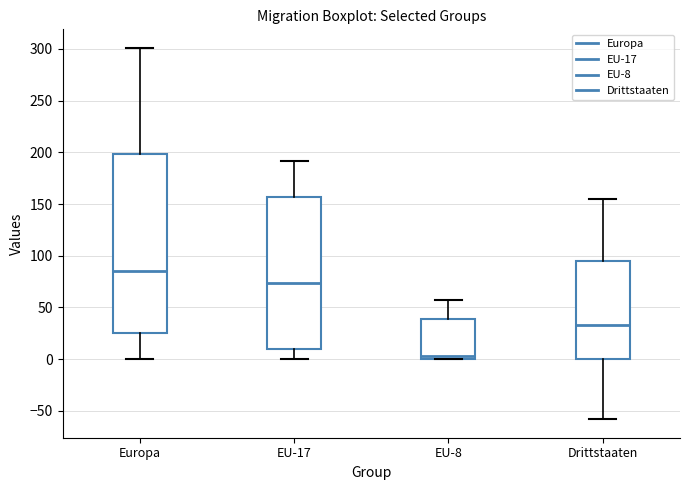

Where is the upper edge of the box for Drittstaaten on the y-axis? The values are not printed on the chart, so give them approximately, as read against the axis.

95